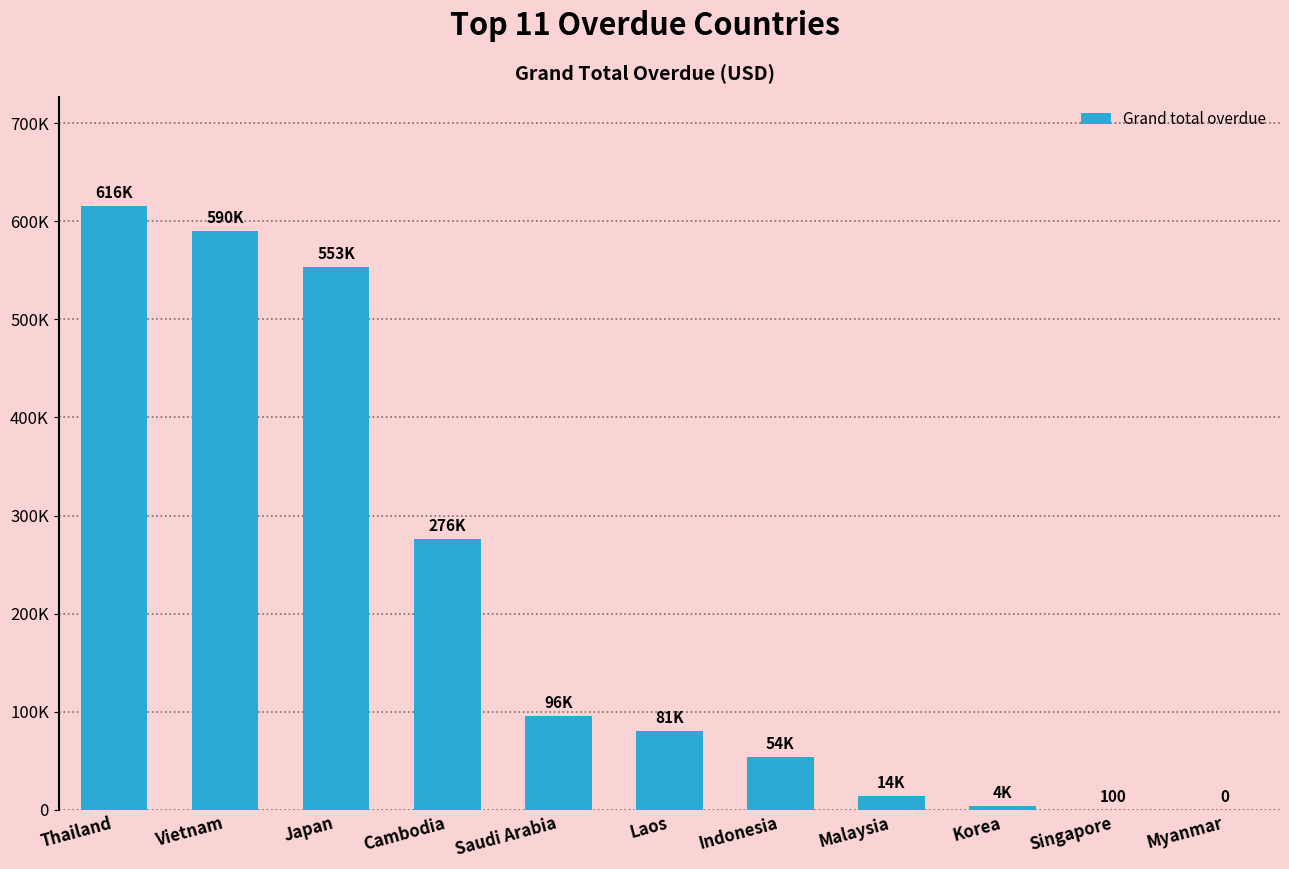

Are the bars horizontal?

No